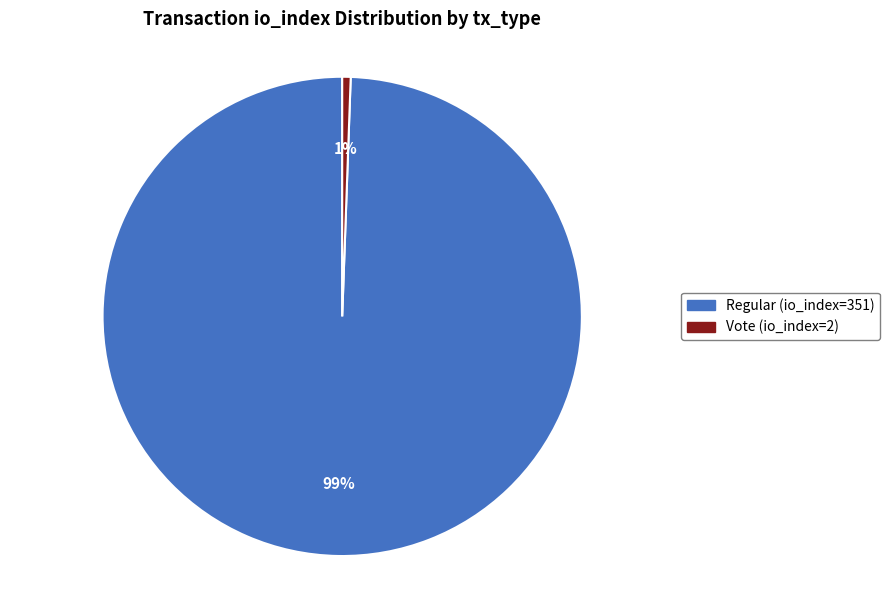

What is the majority slice?

Regular (io_index=351)